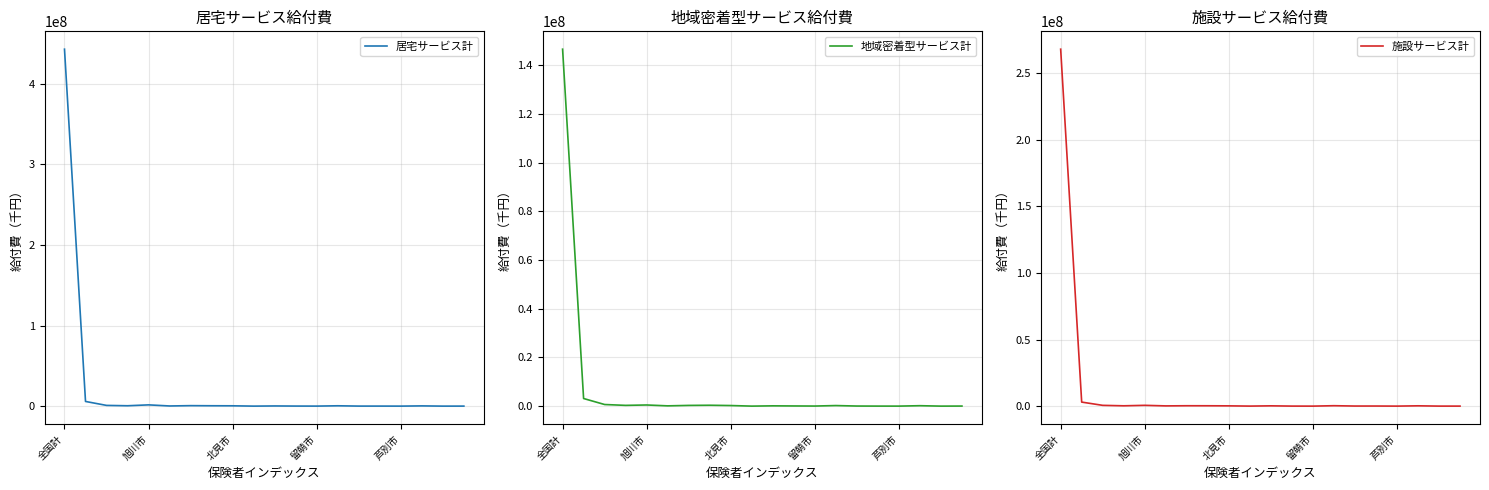

List the series in order of their peak value, highest first.

居宅サービス計, 施設サービス計, 地域密着型サービス計